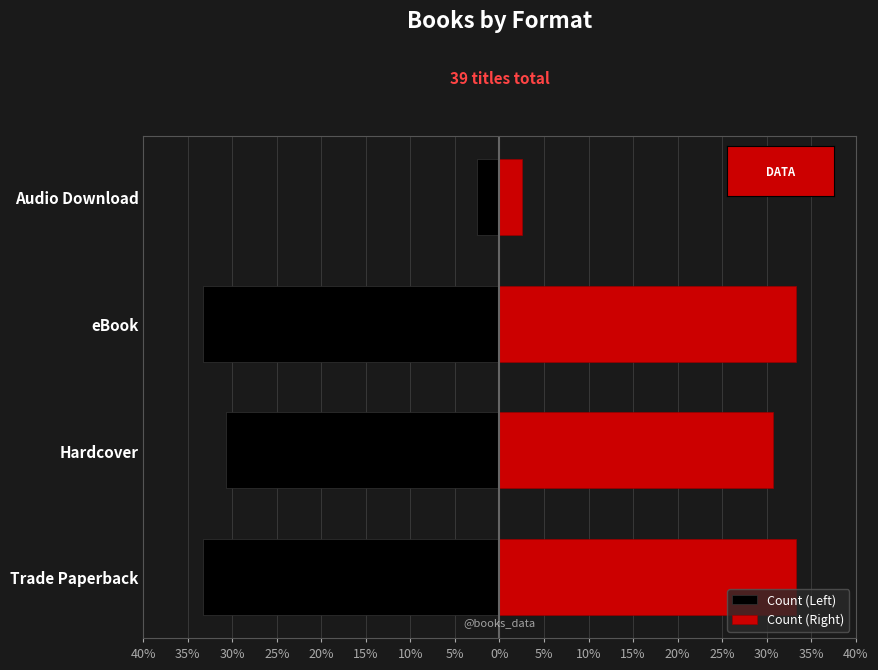

What is the maximum value for Count (Left)?

-2.6